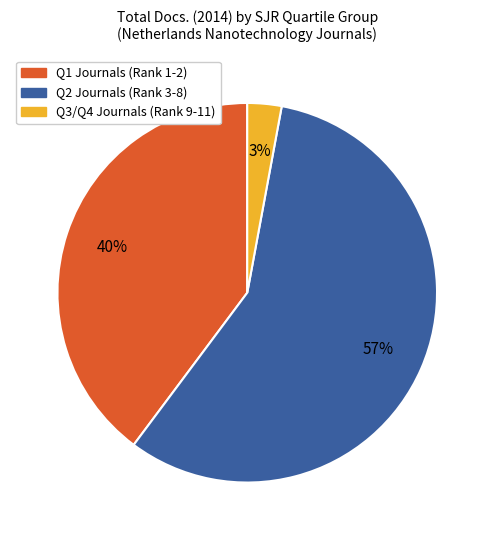

Is there any slice that represents more than half of the pie?

Yes